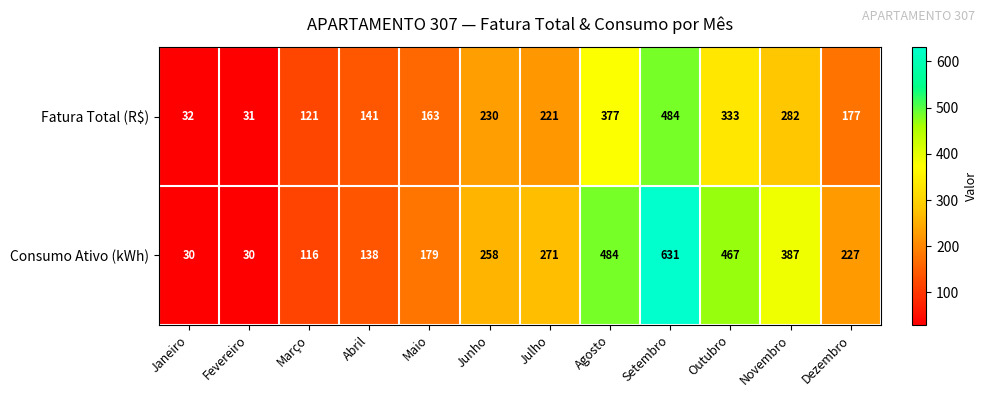

The value of Consumo Ativo (kWh) at Outubro is 467. True or false?

True